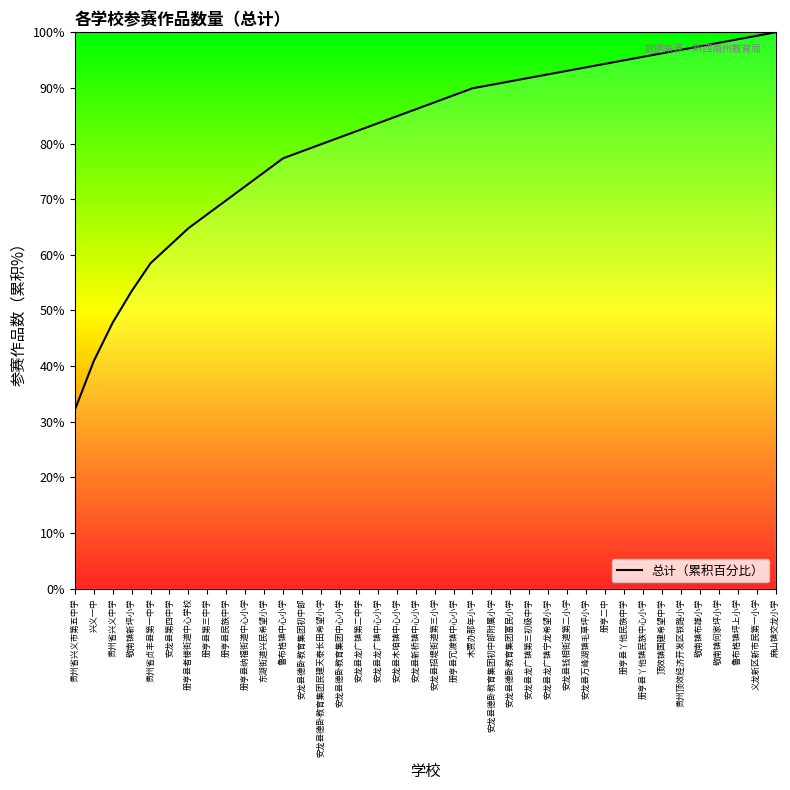

What is the difference between the maximum and minimum values?

67.9